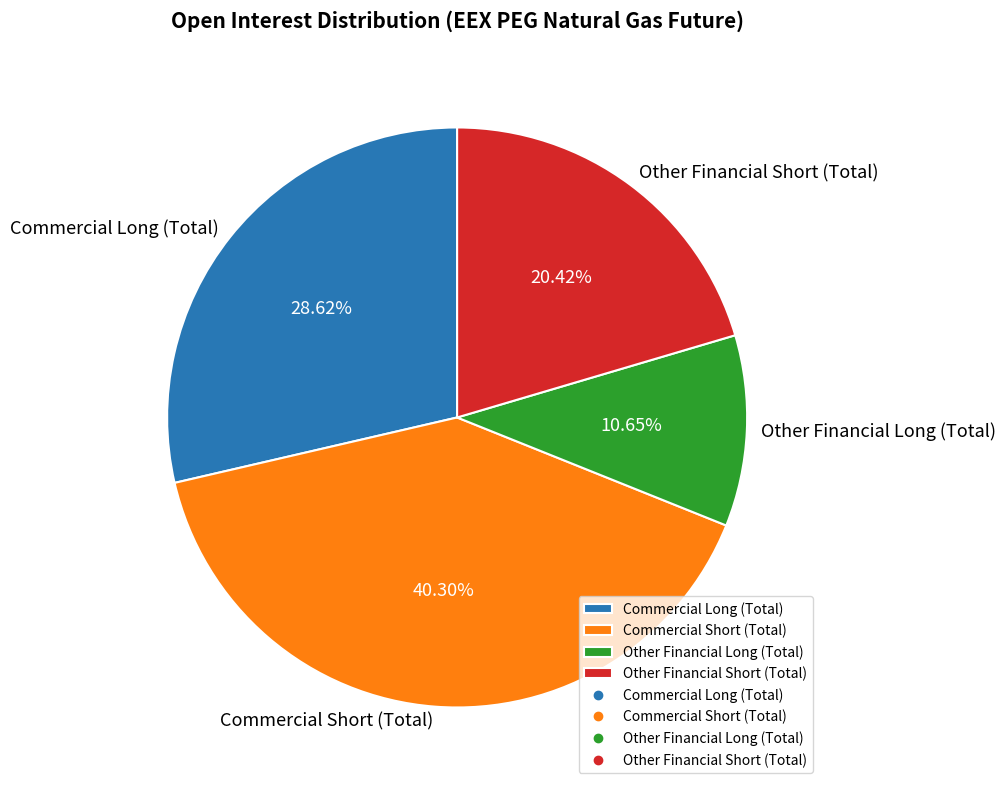

Is Commercial Short (Total) the majority of the pie?

No